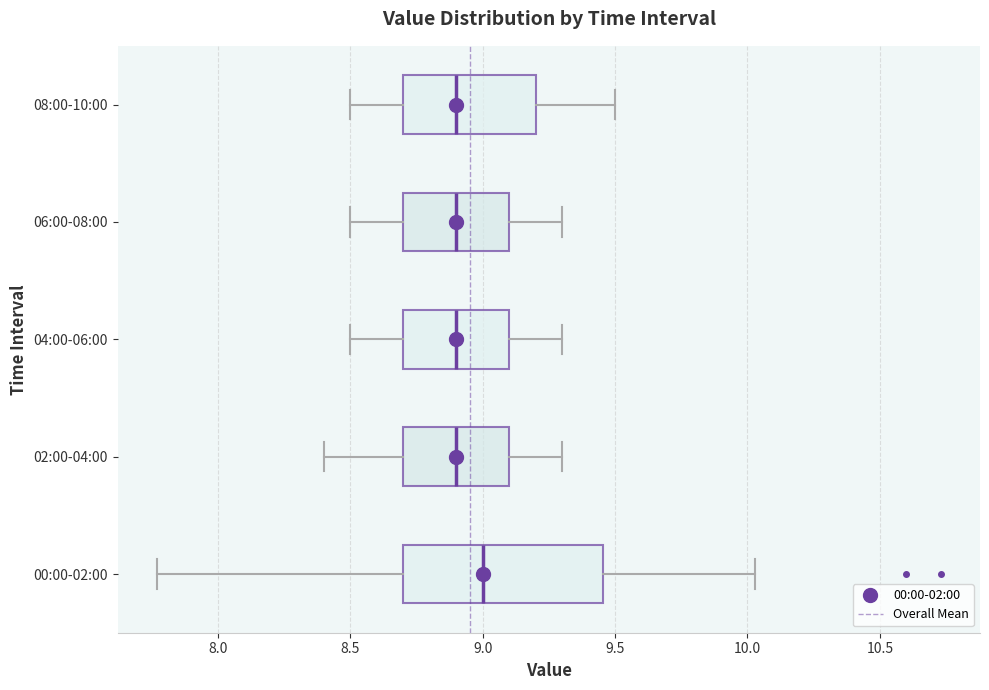

Reading bottom to top, read every box against the x-axis: the position of its median line, the range the box covers, and the ends of its whiskers. The values are not printed on the chart, so give them approximately, as read against the axis.

00:00-02:00: median 9.00, box 8.70 to 9.45, whiskers 7.75 to 10.05
02:00-04:00: median 8.90, box 8.70 to 9.10, whiskers 8.40 to 9.30
04:00-06:00: median 8.90, box 8.70 to 9.10, whiskers 8.50 to 9.30
06:00-08:00: median 8.90, box 8.70 to 9.10, whiskers 8.50 to 9.30
08:00-10:00: median 8.90, box 8.70 to 9.20, whiskers 8.50 to 9.50